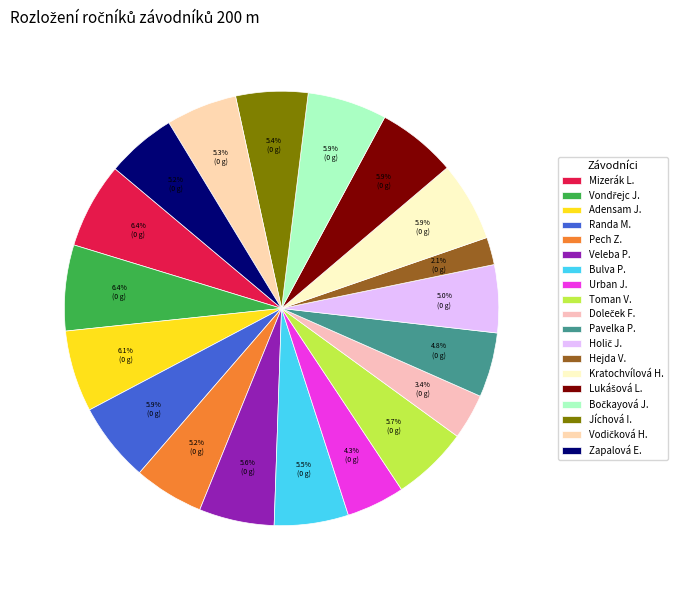

To the nearest percent, what is the average slice percentage?

5%